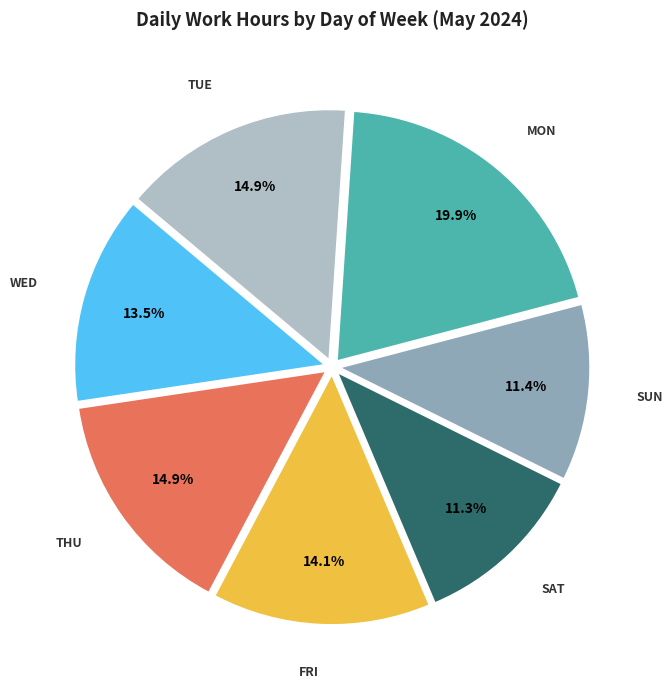

Is there any slice that represents more than half of the pie?

No